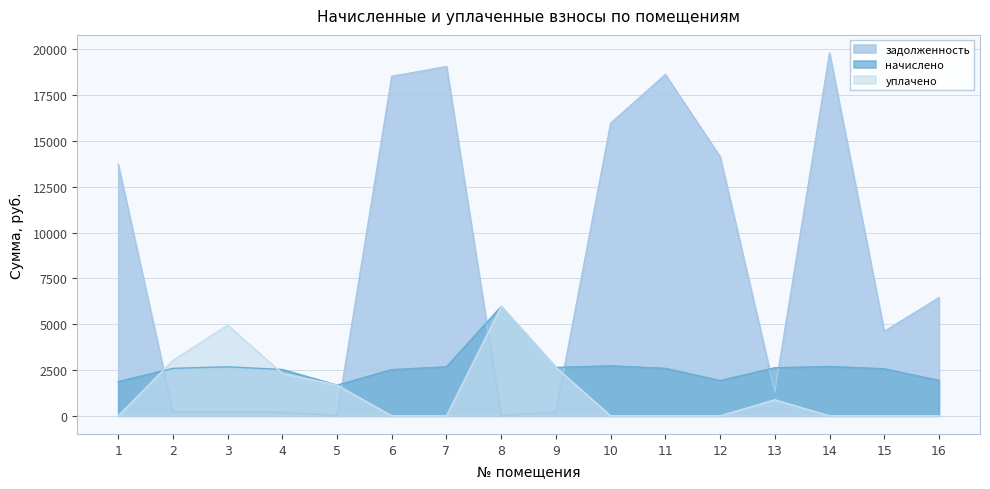

How many lines are shown in the chart?

3